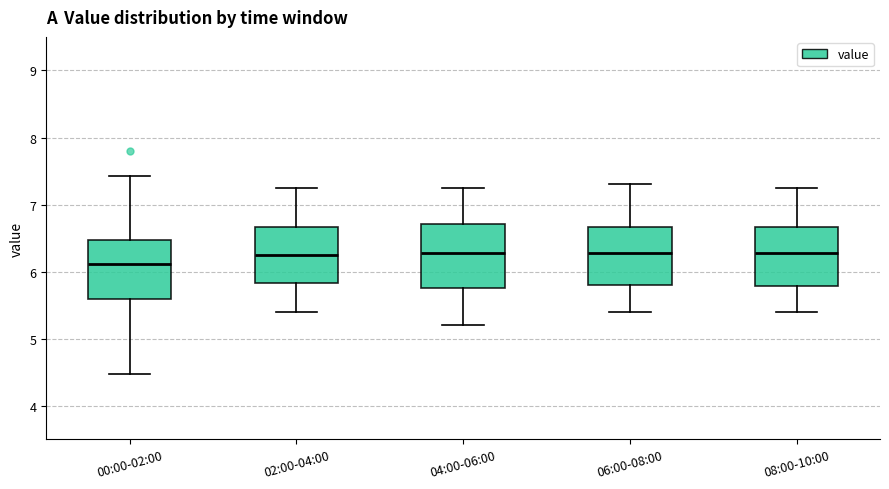

Reading left to right, read every box against the y-axis: the position of its median line, the range the box covers, and the ends of its whiskers. The values are not printed on the chart, so give them approximately, as read against the axis.

00:00-02:00: median 6.1, box 5.6 to 6.5, whiskers 4.5 to 7.4
02:00-04:00: median 6.3, box 5.8 to 6.7, whiskers 5.4 to 7.3
04:00-06:00: median 6.3, box 5.8 to 6.7, whiskers 5.2 to 7.3
06:00-08:00: median 6.3, box 5.8 to 6.7, whiskers 5.4 to 7.3
08:00-10:00: median 6.3, box 5.8 to 6.7, whiskers 5.4 to 7.3